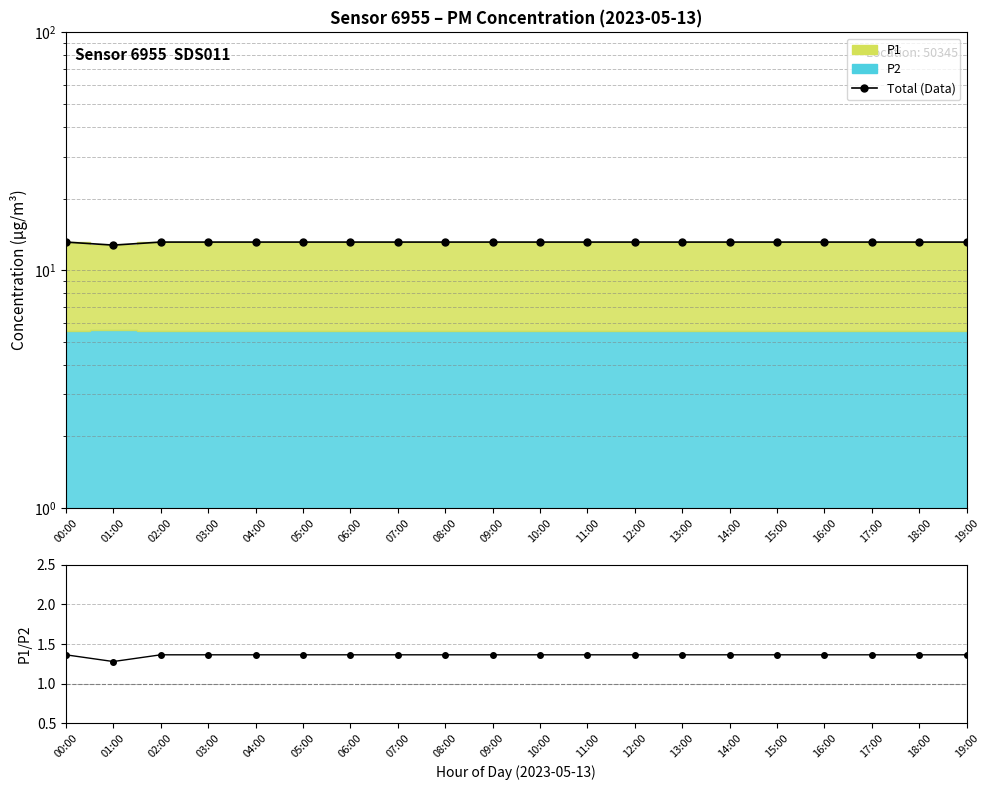

Does the chart display data point markers on the line(s)?

Yes